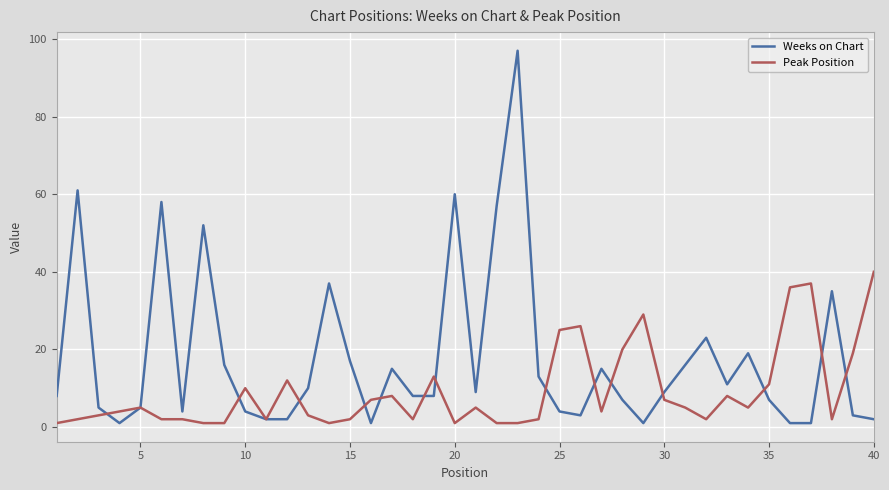

Rank the series by their average value, from highest to lowest.

Weeks on Chart, Peak Position